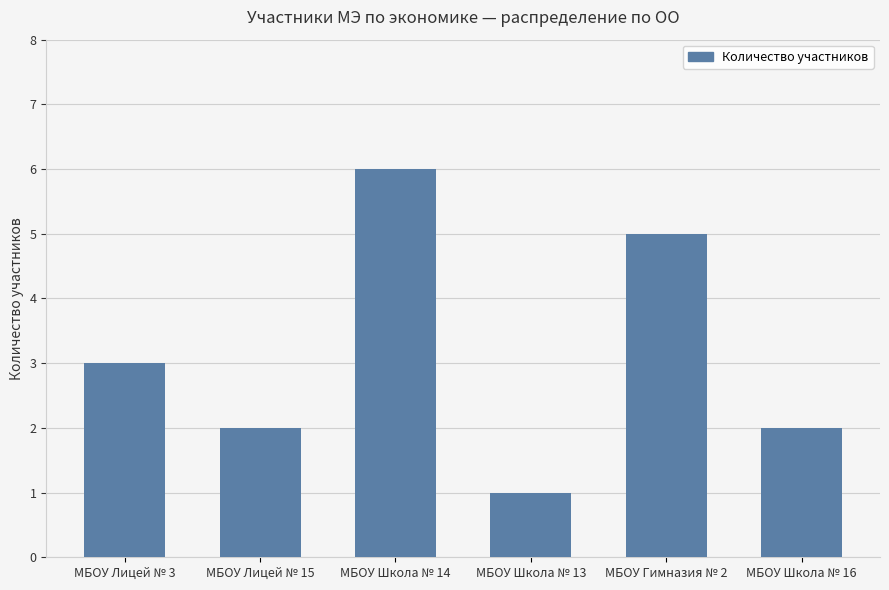

Approximately how many times larger is the value at МБОУ Лицей № 15 compared to МБОУ Лицей № 3?

0.7